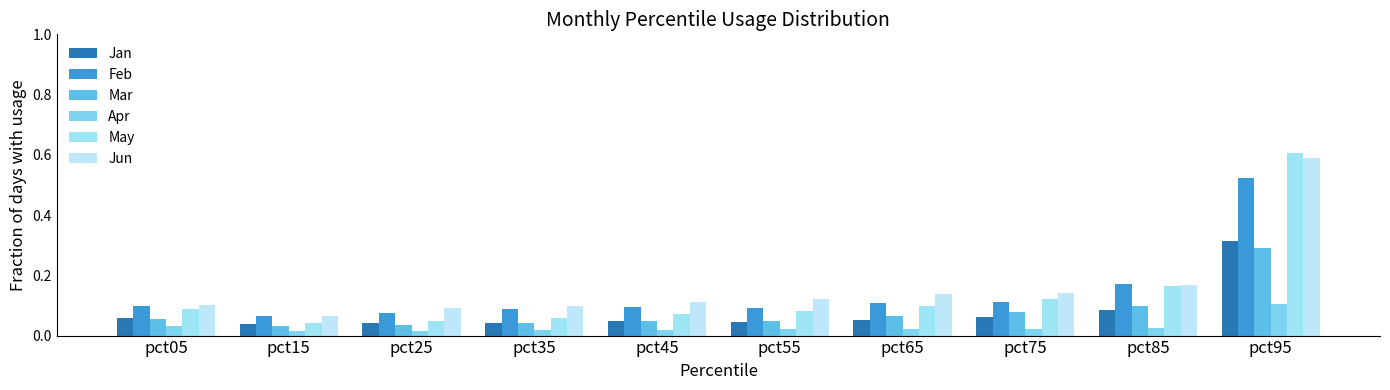

What is the difference between the maximum and minimum values in the Mar series?

0.3